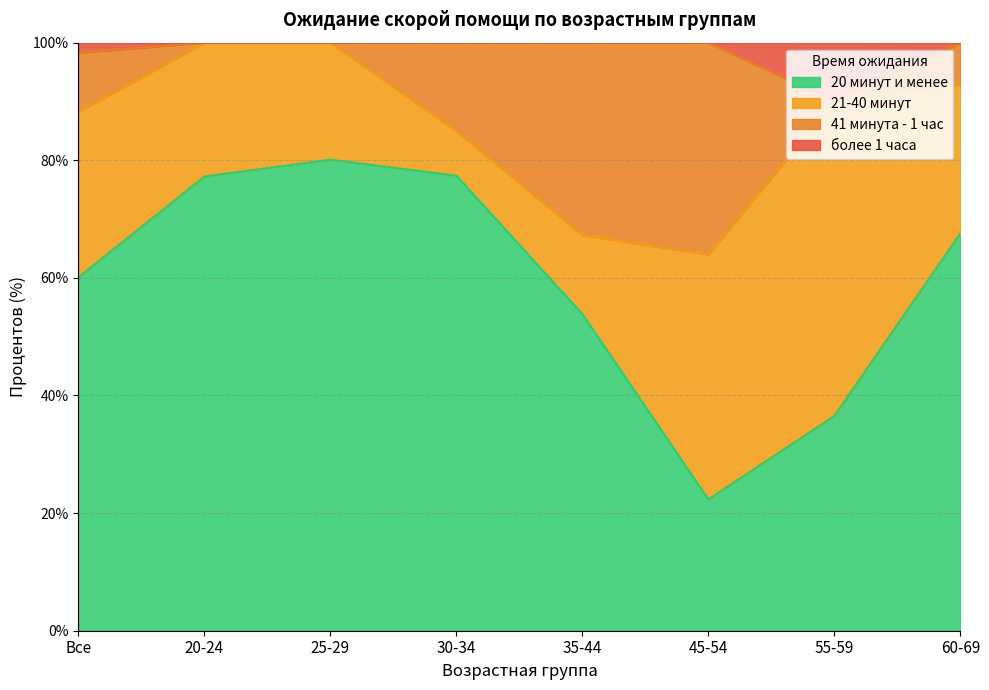

True or false: более 1 часа and 20 минут и менее cross at least once.

False